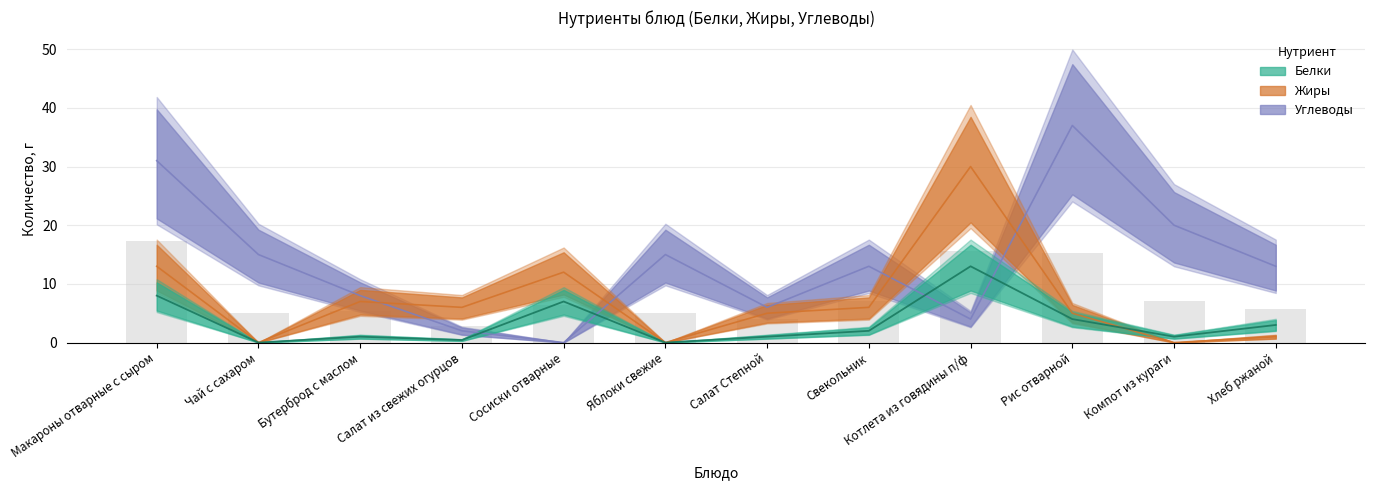

What is the difference between the second highest and second lowest values in the Углеводы series?

29.0